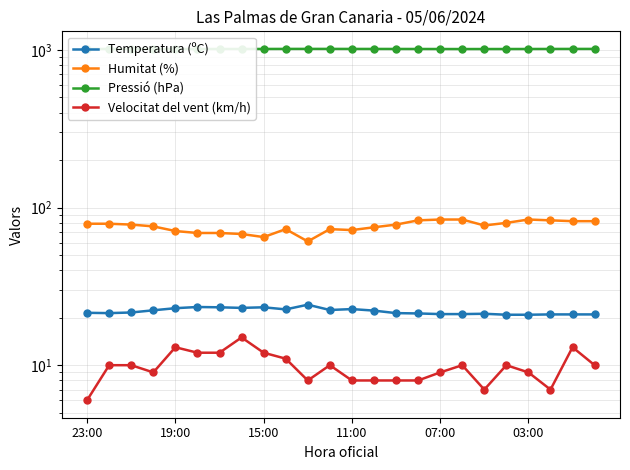

At which label does Humitat (%) first exceed 78?

23:00